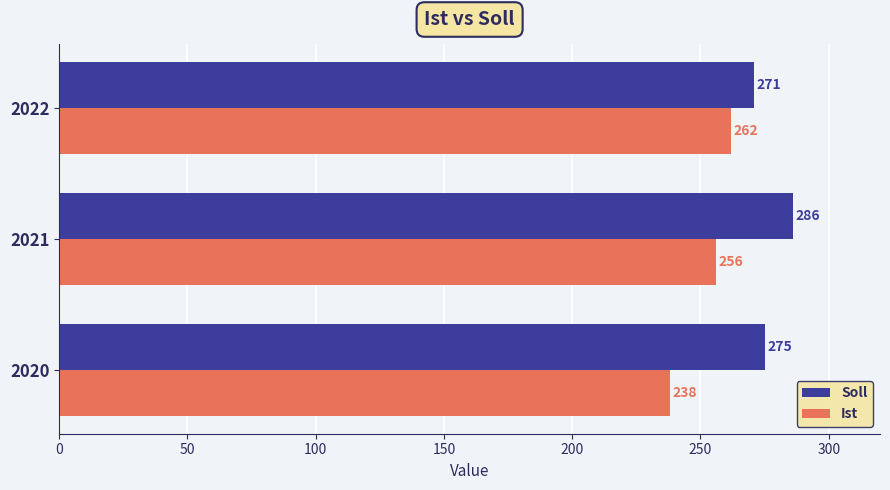

What is the difference between the maximum and minimum values in the Ist series?

24